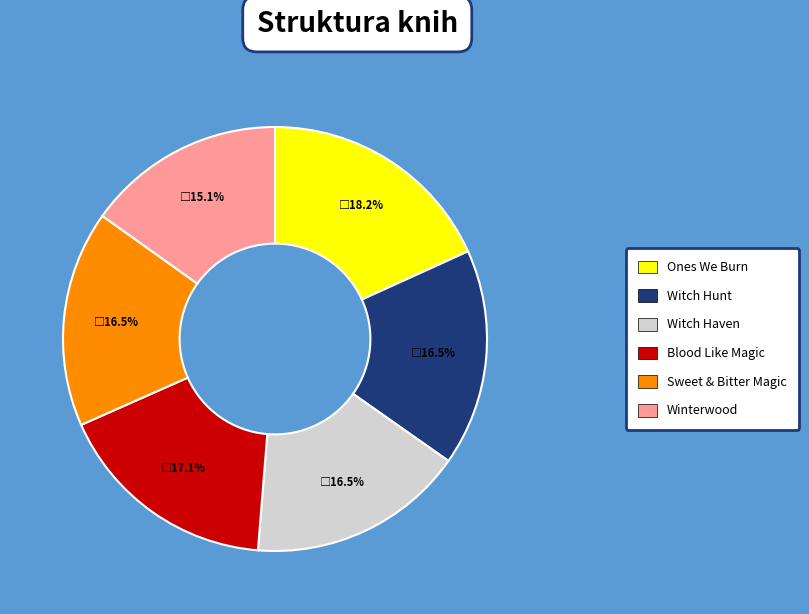

How many slices are in this pie chart?

6